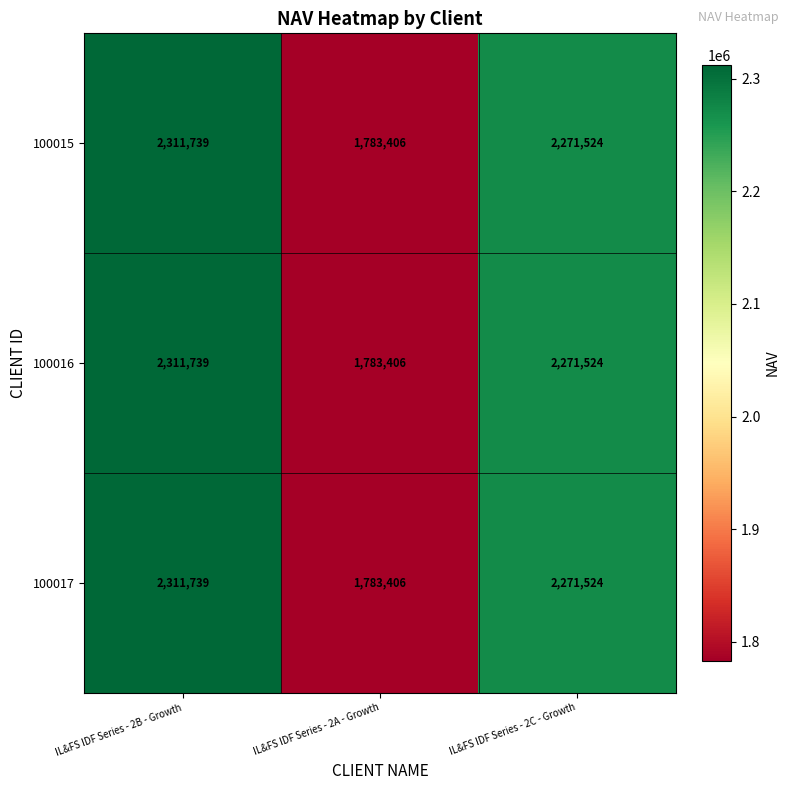

What value does the 100017 series have at IL&FS IDF Series - 2B - Growth, to the nearest 50?

2311750